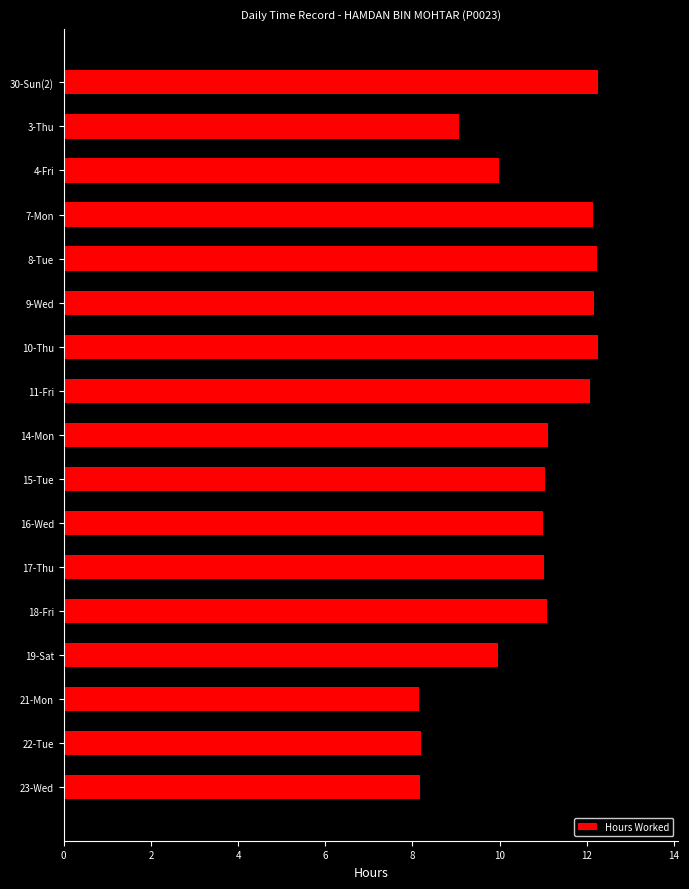

Which has a higher value, 9-Wed or 11-Fri?

9-Wed